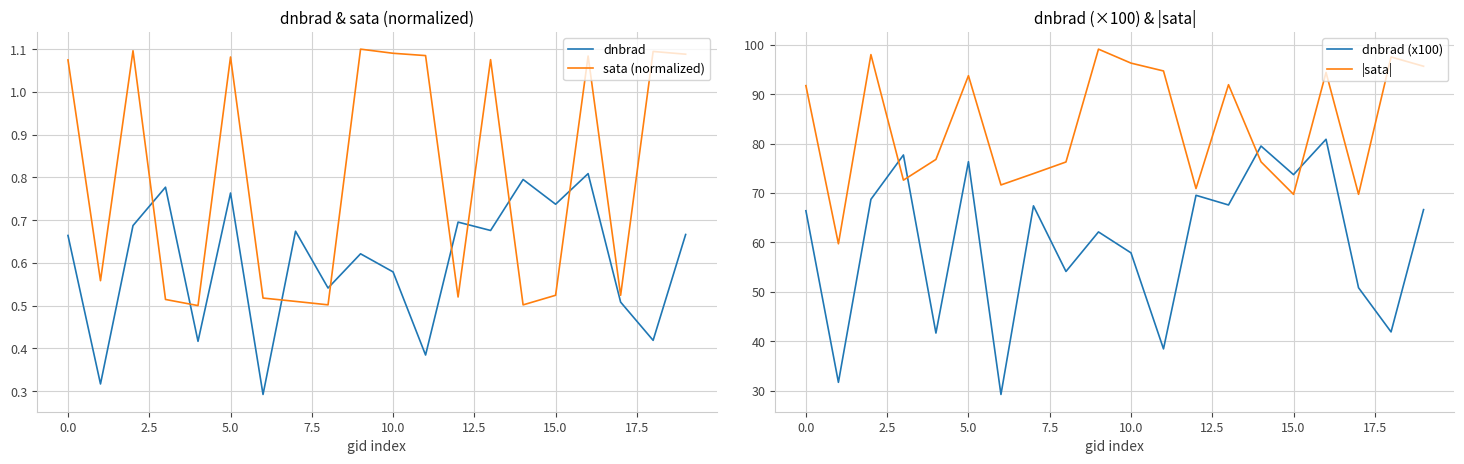

What is the minimum value for |sata|?

59.7